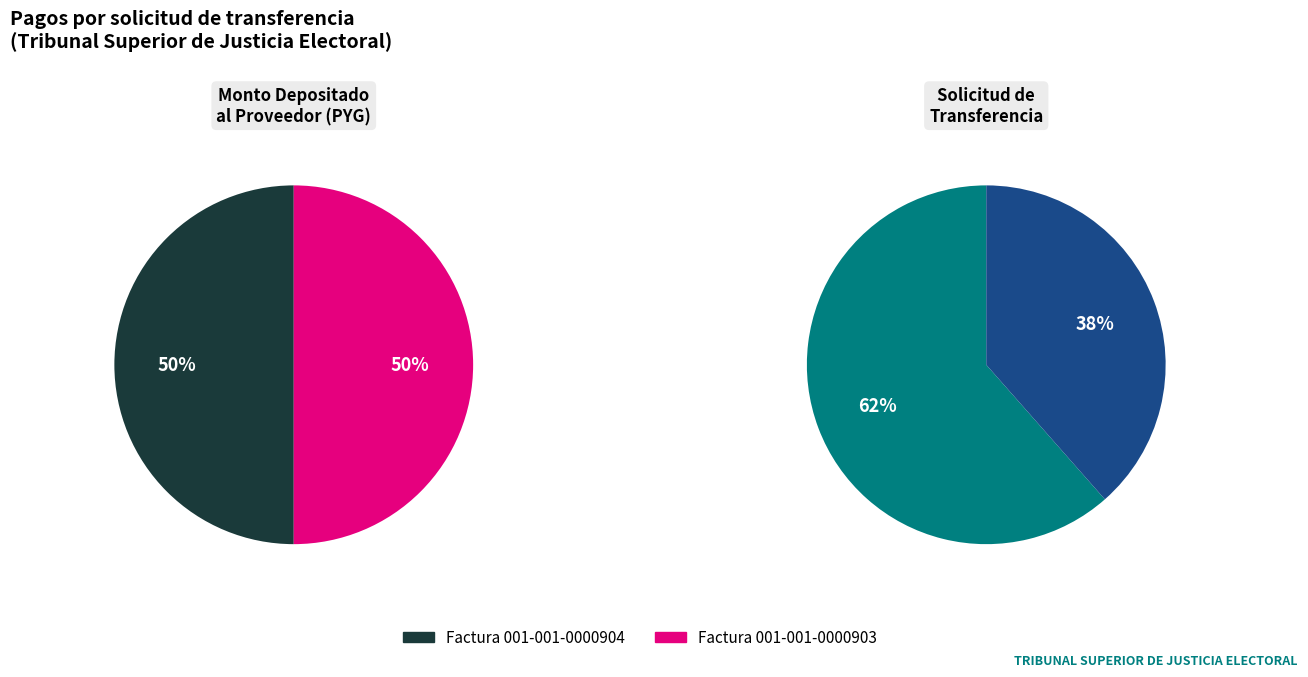

To the nearest percent, what is the combined percentage of Factura 001-001-0000904 and Factura 001-001-0000903?

100%